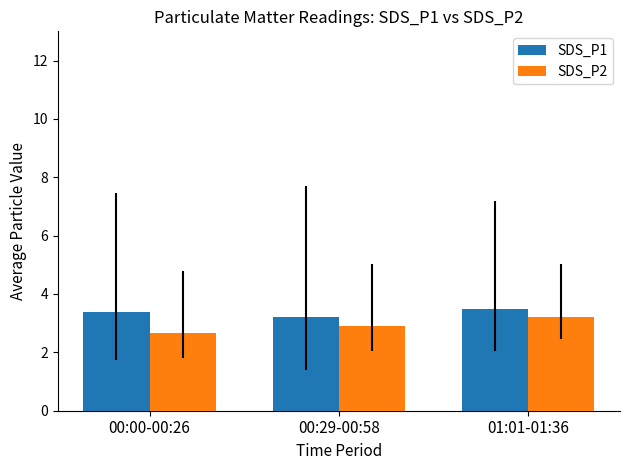

Count the SDS_P2 values in the range 2 to 3.

2